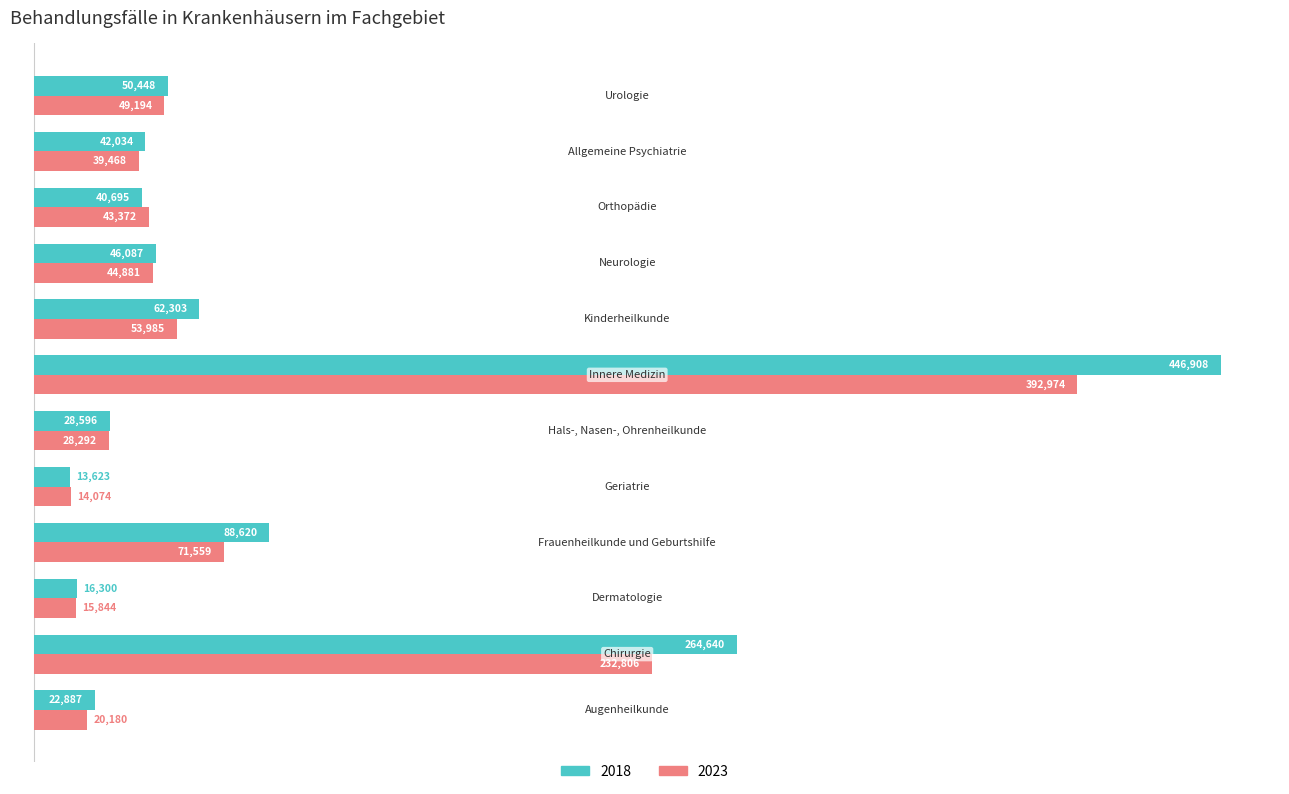

What is the difference between the maximum and second lowest values in the 2018 series?

430608.5